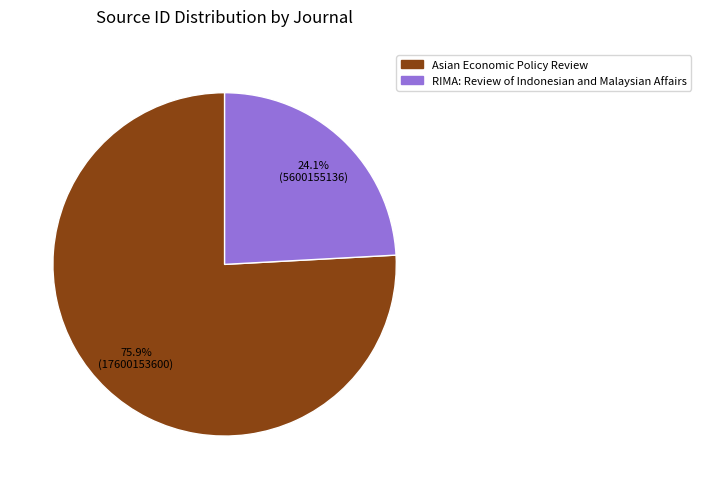

Do Asian Economic Policy Review and RIMA: Review of Indonesian and Malaysian Affairs together represent more than half of the pie?

Yes